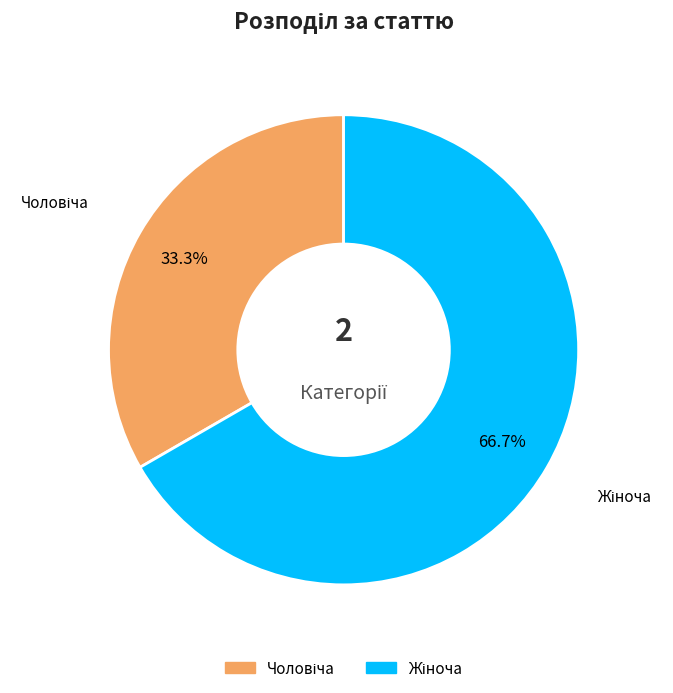

Is there any slice that represents more than half of the pie?

Yes